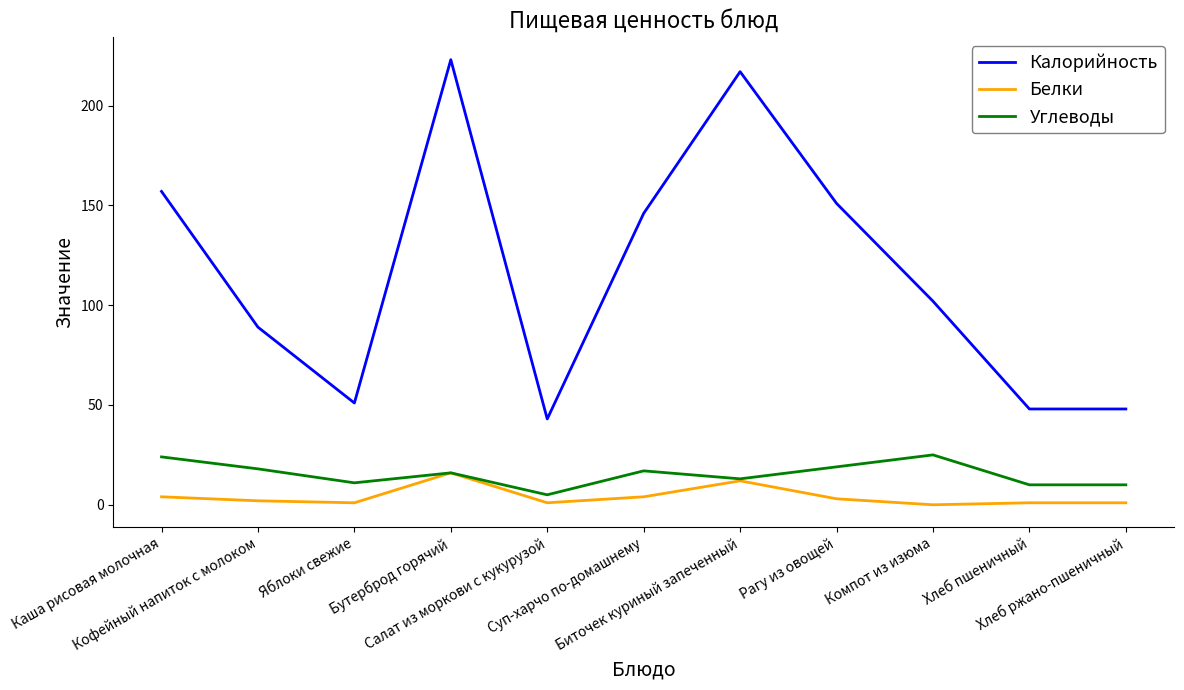

What position from the left is Салат из моркови с кукурузой?

5